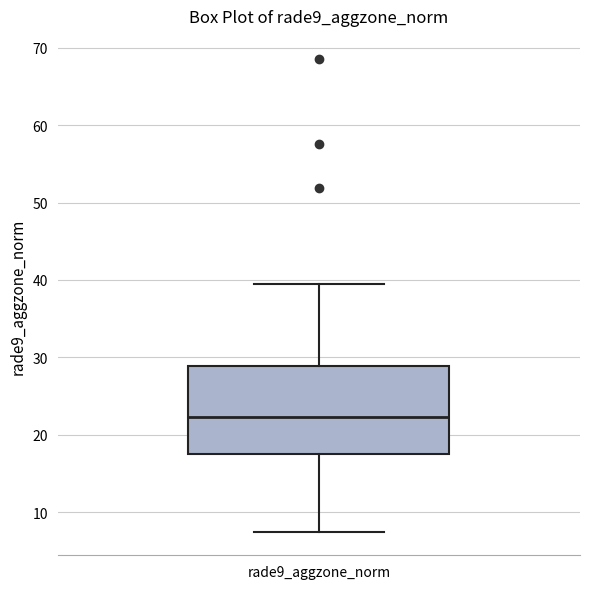

Where does the upper whisker of the box for rade9_aggzone_norm end on the y-axis? The values are not printed on the chart, so give them approximately, as read against the axis.

39